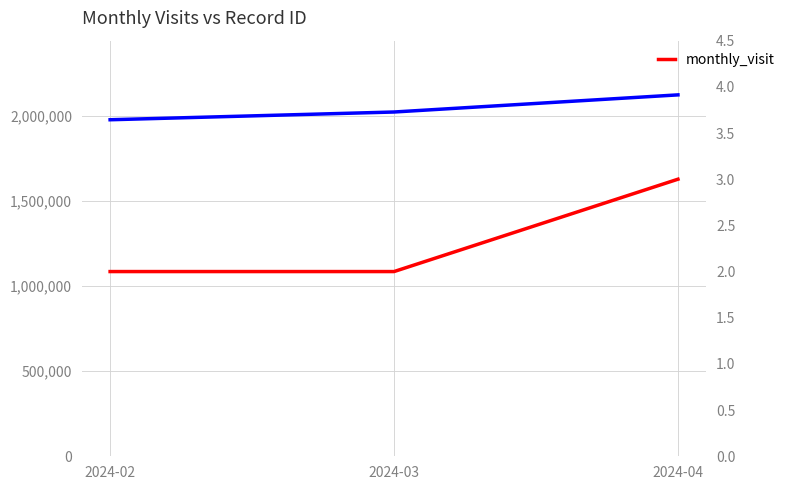

What is the sum of the values at 2024-02 and 2024-04?

5